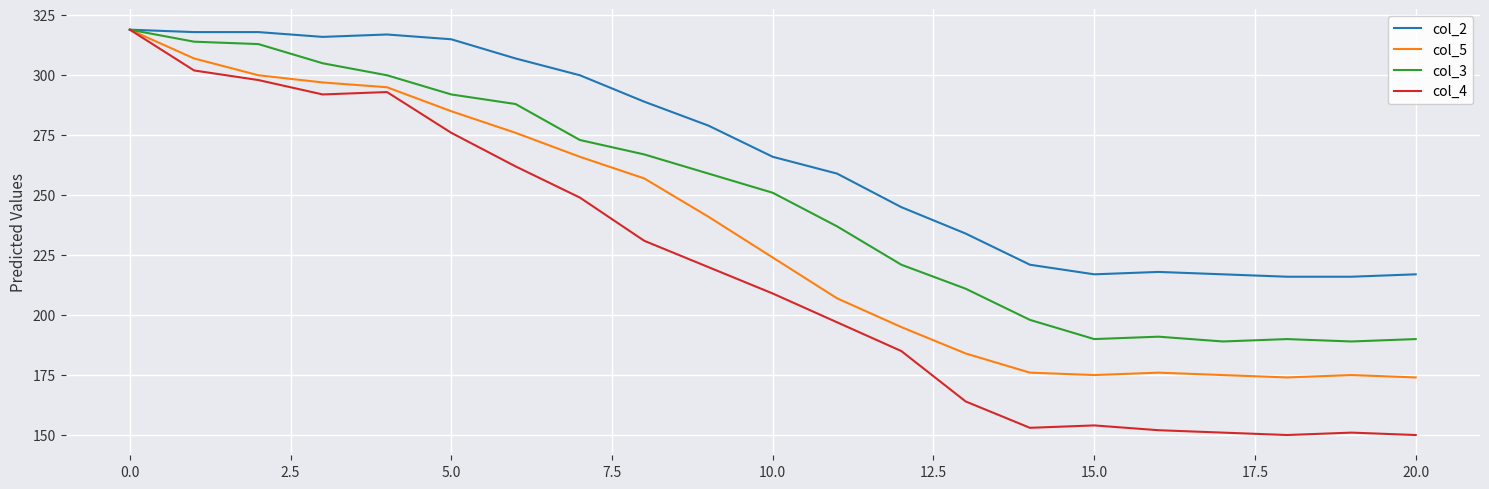

Which series has the largest total across all categories?

col_2